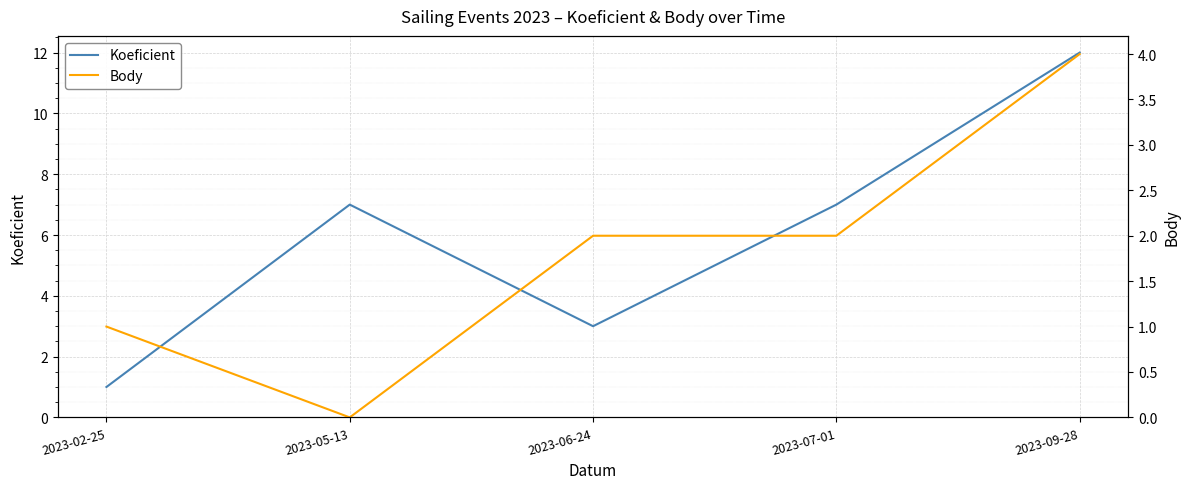

Which series has the largest range (max minus min)?

Koeficient